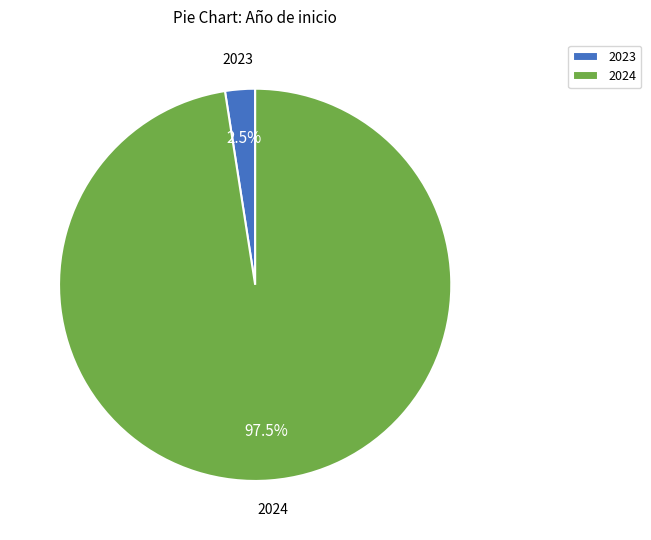

Between 2024 and 2023, which is larger?

2024